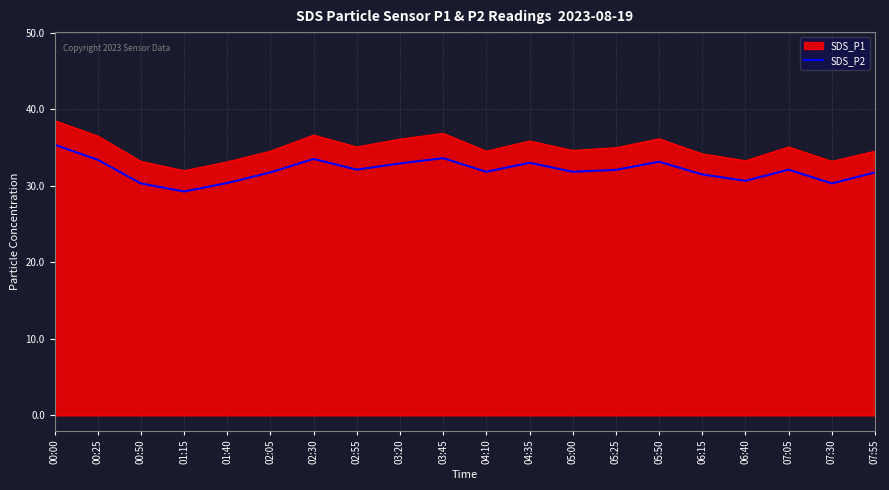

List the series in order of their overall mean, highest first.

SDS_P1, SDS_P2